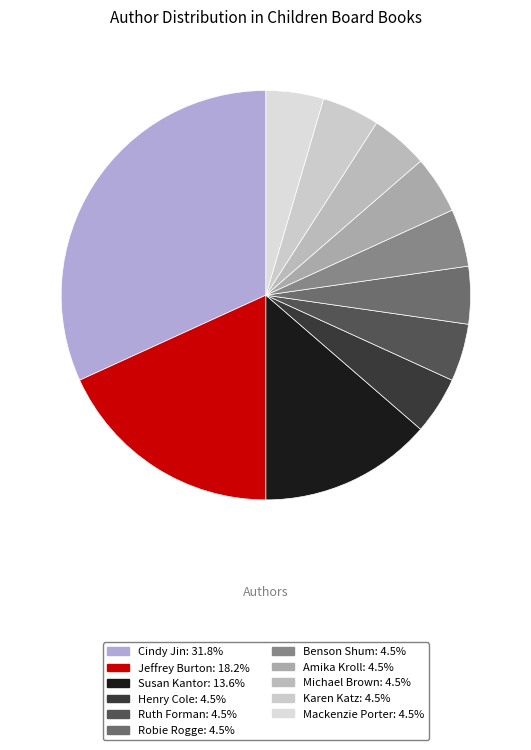

Does Benson Shum account for over 50% of the chart?

No